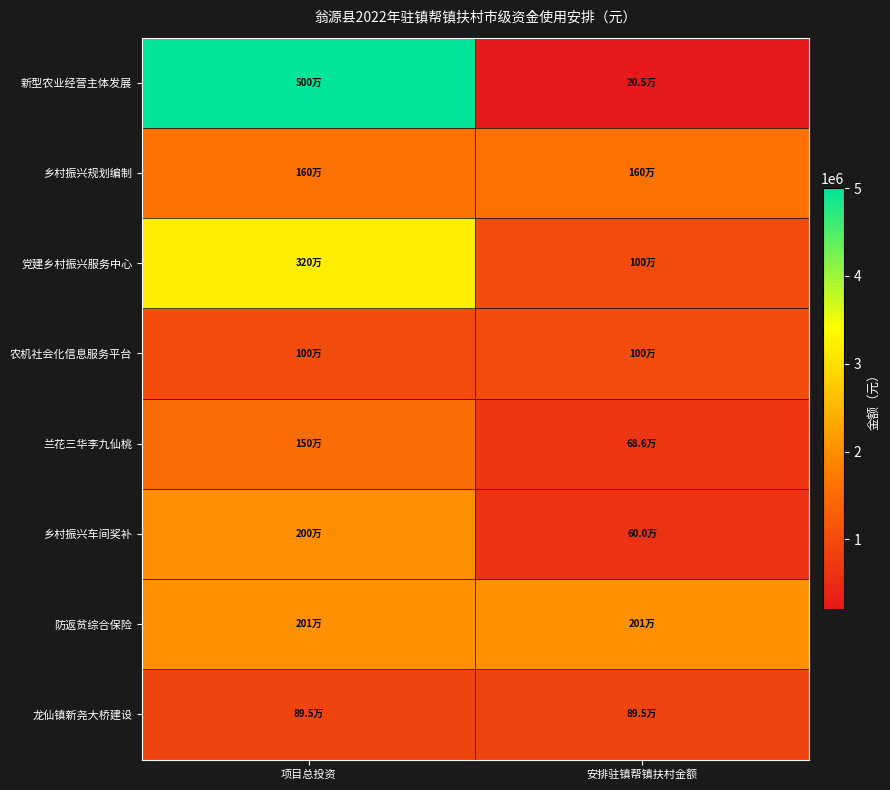

What is the smallest value displayed?

204852.8